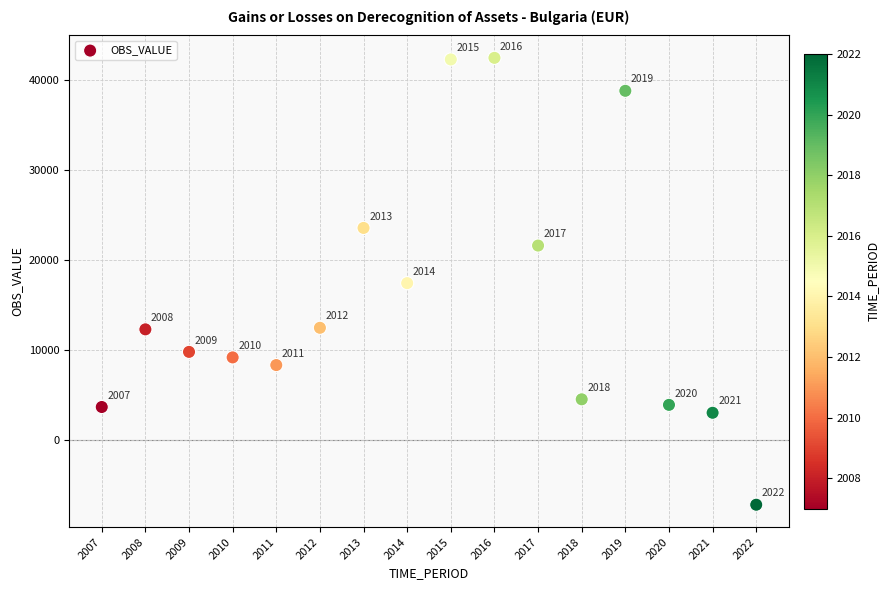

What is the range of Y values (max minus min)?

49694